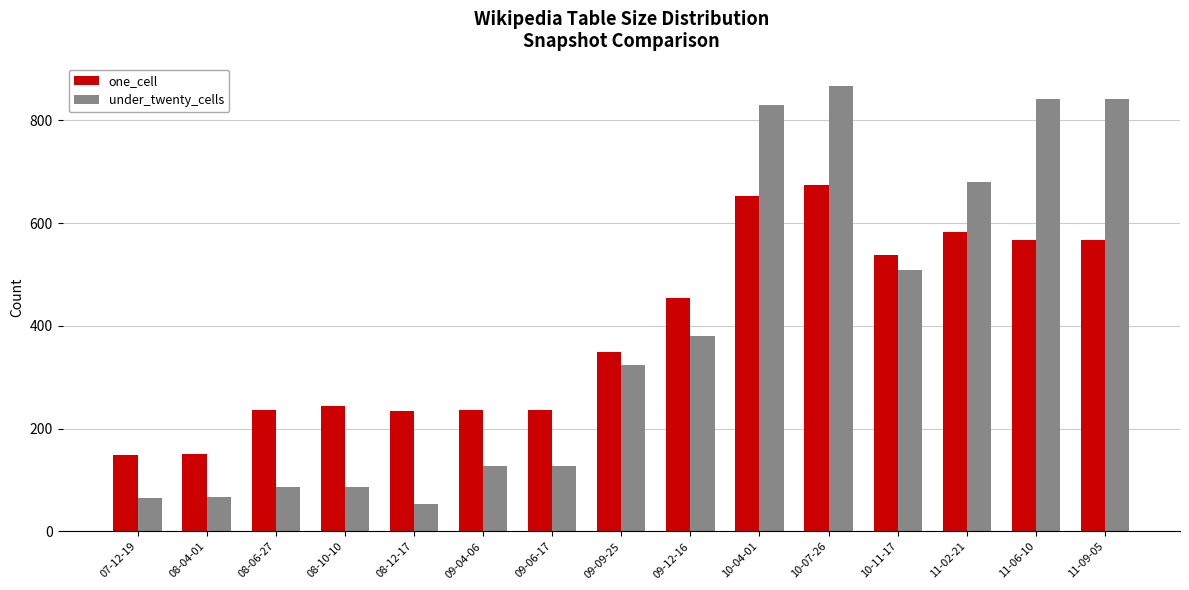

What is the difference between the highest and lowest values at 09-09-25?

26